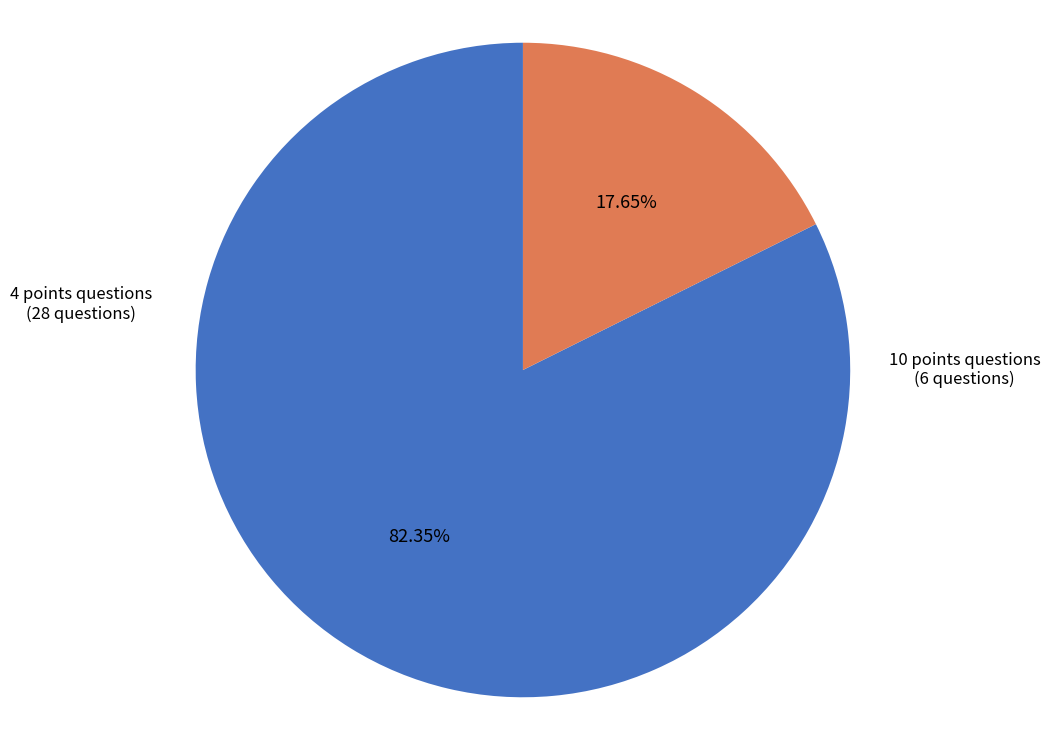

Does any single category account for the majority?

Yes